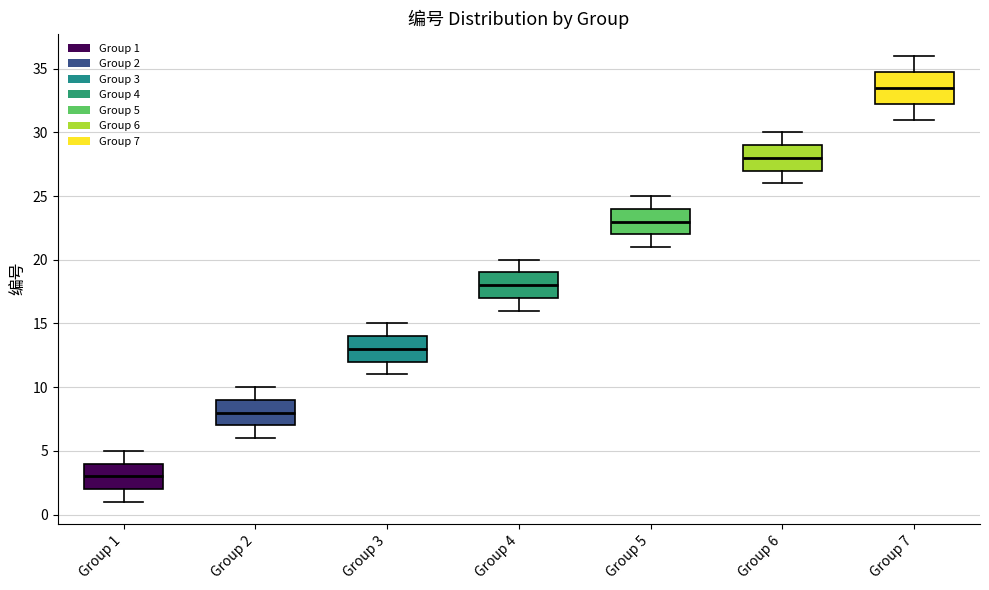

Reading left to right, read every box against the y-axis: the position of its median line, the range the box covers, and the ends of its whiskers. The values are not printed on the chart, so give them approximately, as read against the axis.

Group 1: median 3.0, box 2.0 to 4.0, whiskers 1.0 to 5.0
Group 2: median 8.0, box 7.0 to 9.0, whiskers 6.0 to 10.0
Group 3: median 13.0, box 12.0 to 14.0, whiskers 11.0 to 15.0
Group 4: median 18.0, box 17.0 to 19.0, whiskers 16.0 to 20.0
Group 5: median 23.0, box 22.0 to 24.0, whiskers 21.0 to 25.0
Group 6: median 28.0, box 27.0 to 29.0, whiskers 26.0 to 30.0
Group 7: median 33.5, box 32.5 to 35.0, whiskers 31.0 to 36.0